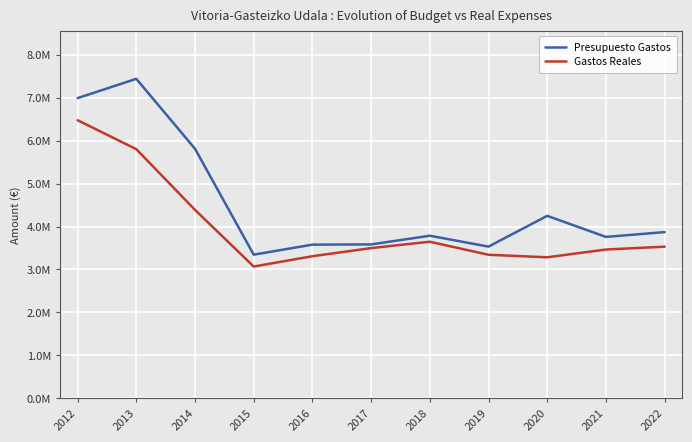

Reading right to left, list all the values displayed in this chart.

Presupuesto Gastos: 2022=3870178.1	2021=3758624.2	2020=4249450.5	2019=3532842.1	2018=3785808.7	2017=3583788.8	2016=3578664.1	2015=3345153.8	2014=5810189.9	2013=7440241.7	2012=6990823.0
Gastos Reales: 2022=3530987.1	2021=3464977.9	2020=3283914.2	2019=3342578.7	2018=3645959.5	2017=3498065.6	2016=3308792.0	2015=3068630.0	2014=4387952.8	2013=5801675.1	2012=6475631.6